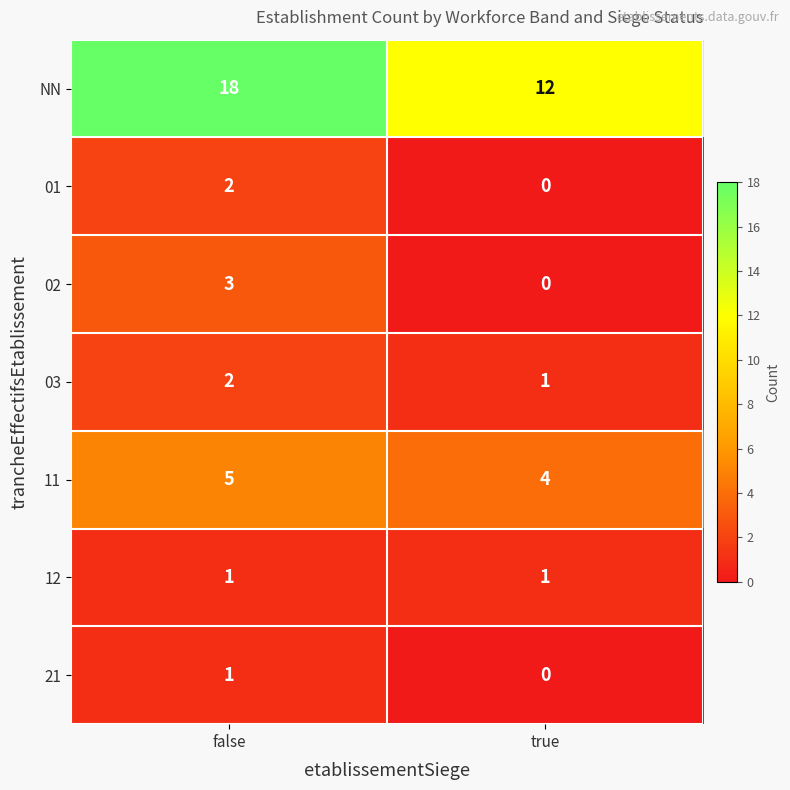

Which series has the largest total across all categories?

NN